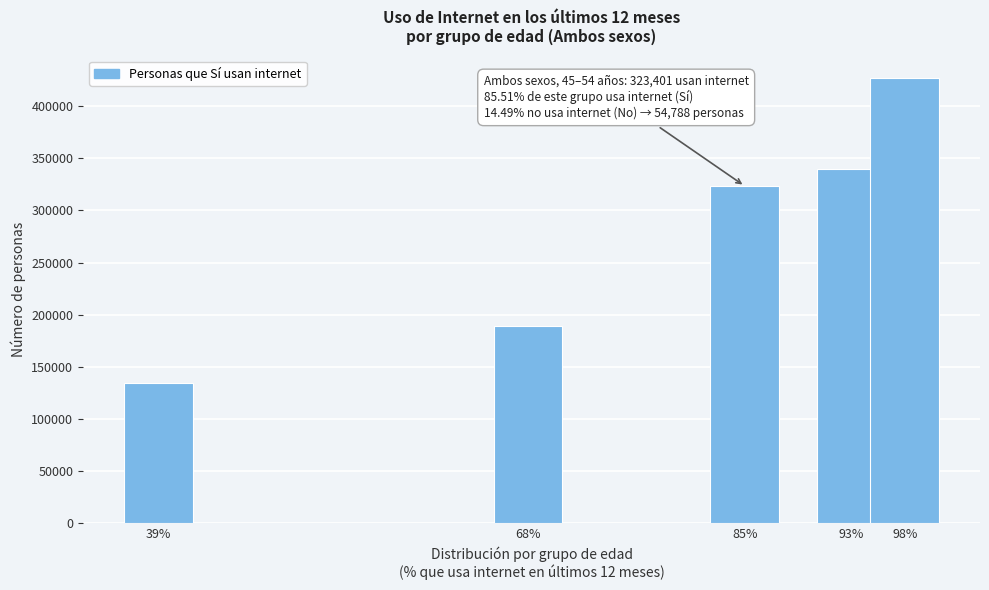

Reading left to right, what are all the values shown in this chart?

39%=133842	68%=189349	85%=323401	93%=339631	98%=427404